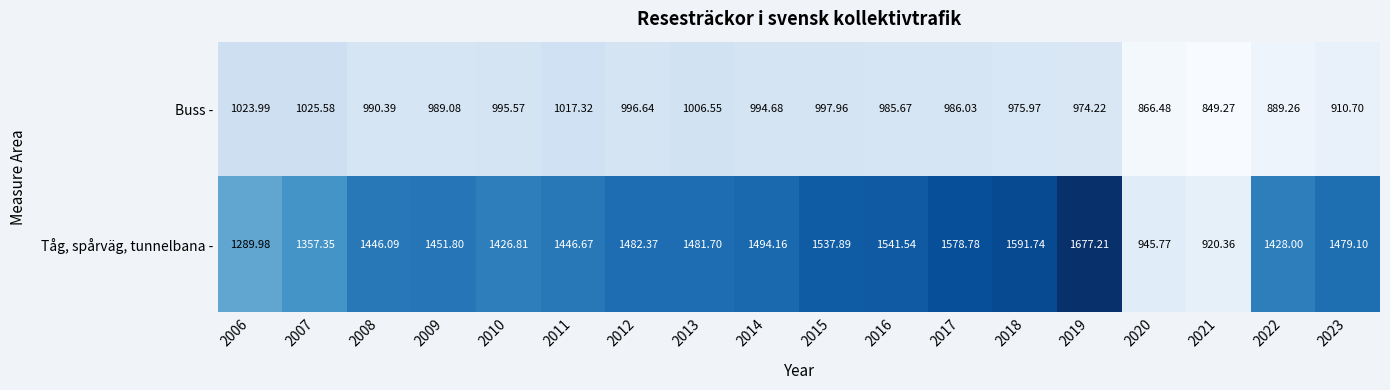

At which category is the sum across all series the highest?

2019